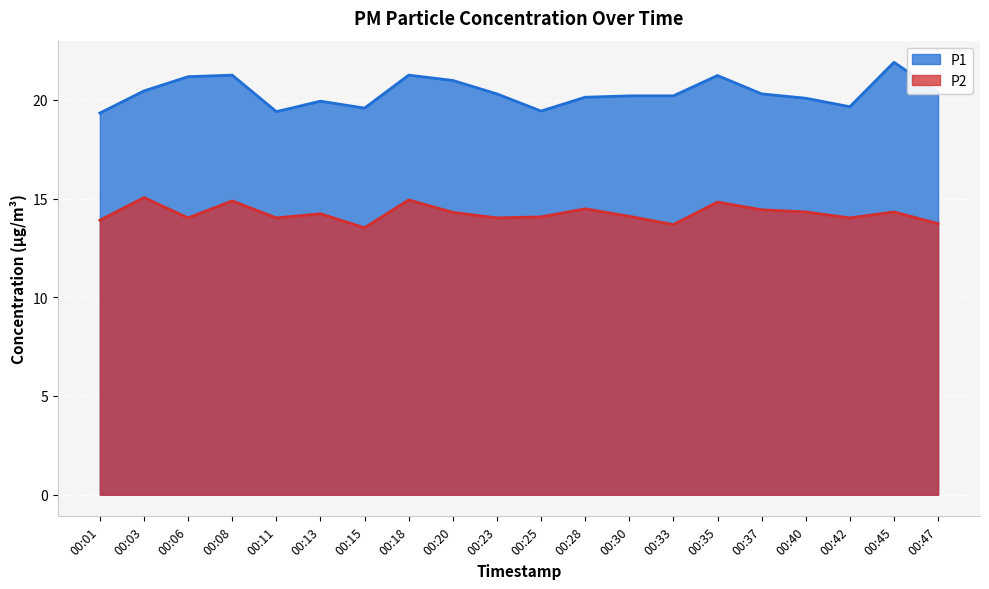

The value of P1 at 00:23 is 20.3. True or false?

True